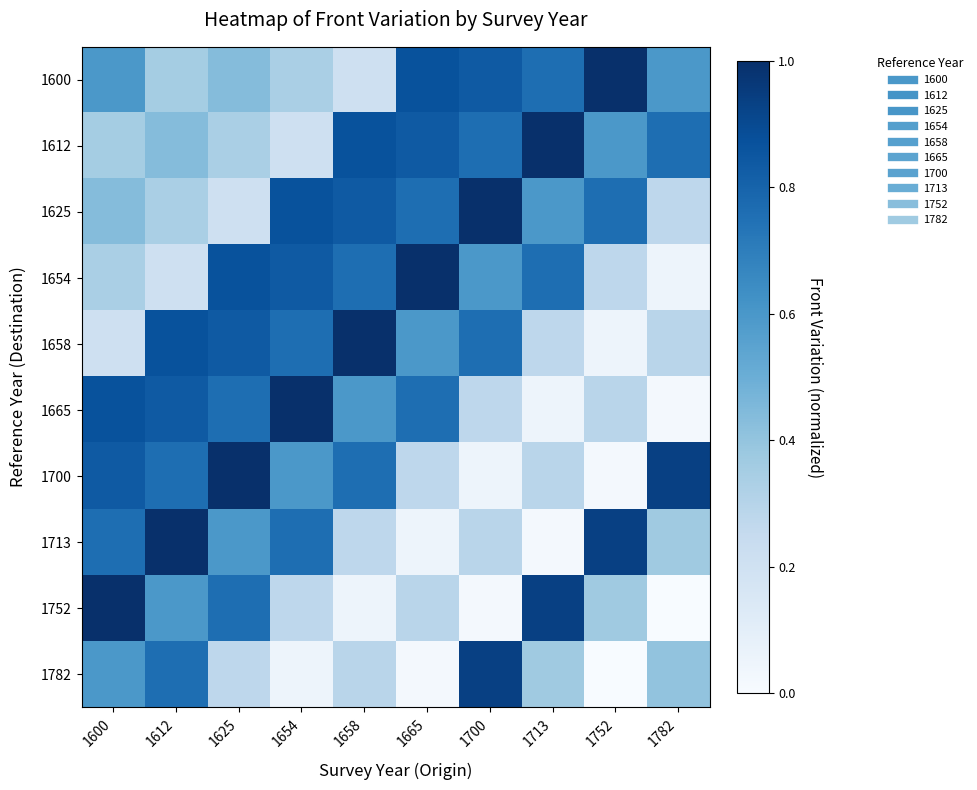

How many series are shown in this chart?

10